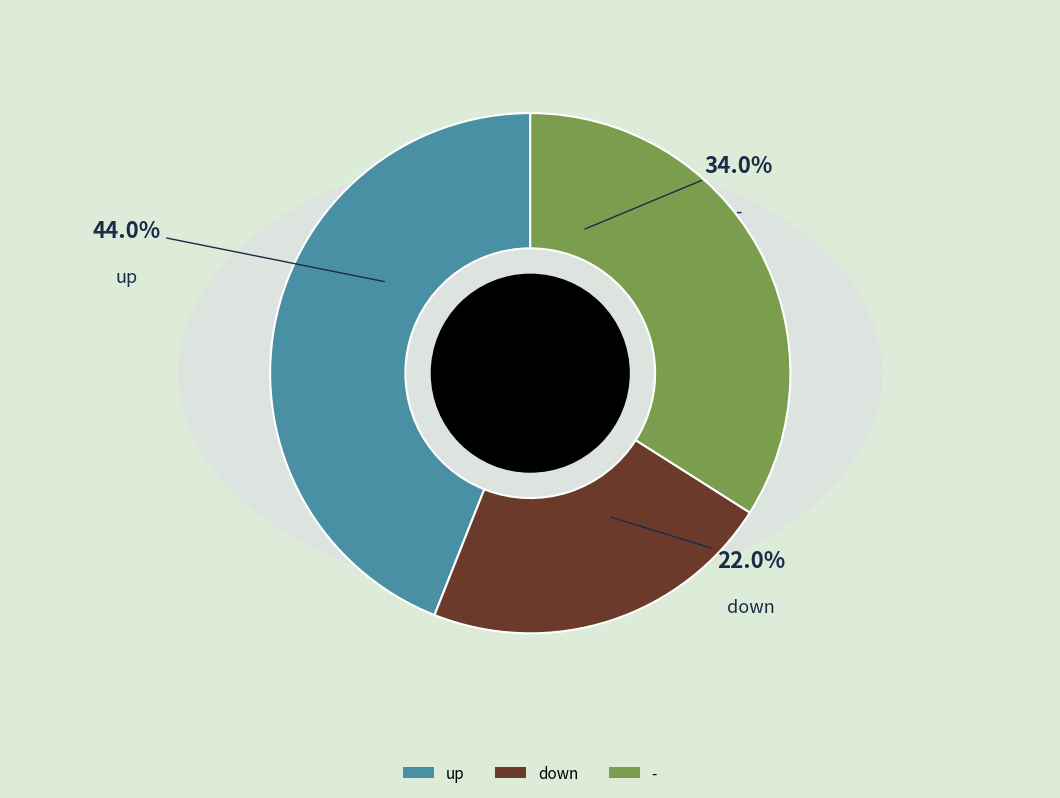

To the nearest percent, what is the average slice percentage?

33%